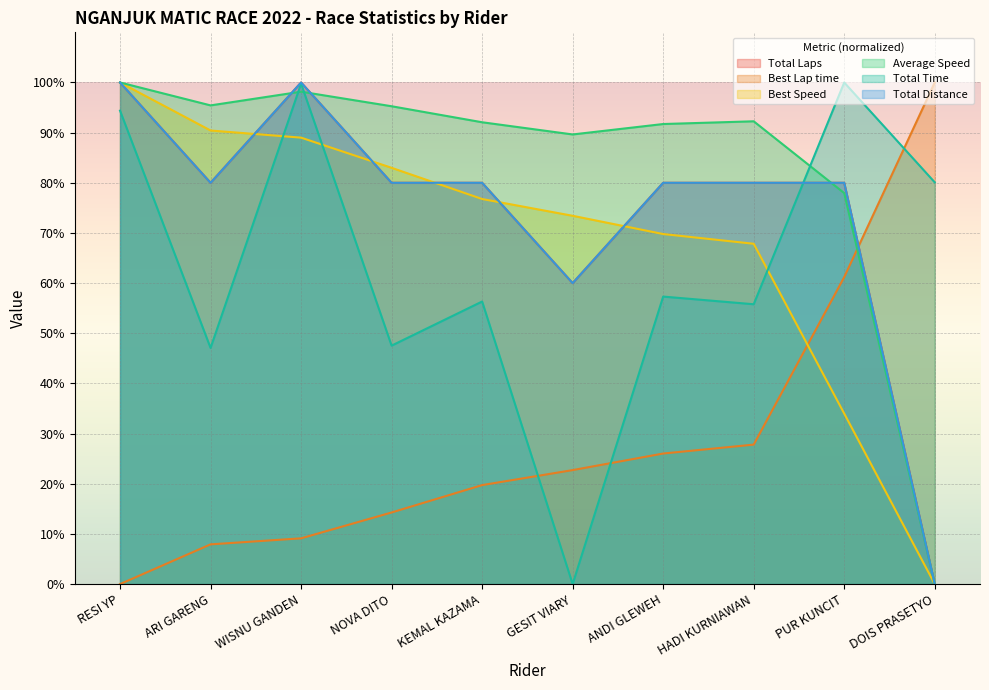

Reading right to left, what are all the values shown in this chart?

Total Laps: 0.0	80.0	80.0	80.0	60.0	80.0	80.0	100.0	80.0	100.0
Best Lap time: 100.0	61.2	27.8	26.0	22.7	19.7	14.3	9.1	7.9	0.0
Best Speed: 0.0	34.0	67.8	69.8	73.4	76.8	83.0	89.0	90.4	100.0
Average Speed: 0.0	77.9	92.3	91.7	89.6	92.1	95.3	98.2	95.4	100.0
Total Time: 80.1	100.0	55.8	57.3	0.0	56.3	47.5	99.8	47.1	94.4
Total Distance: 0.0	80.0	80.0	80.0	60.0	80.0	80.0	100.0	80.0	100.0